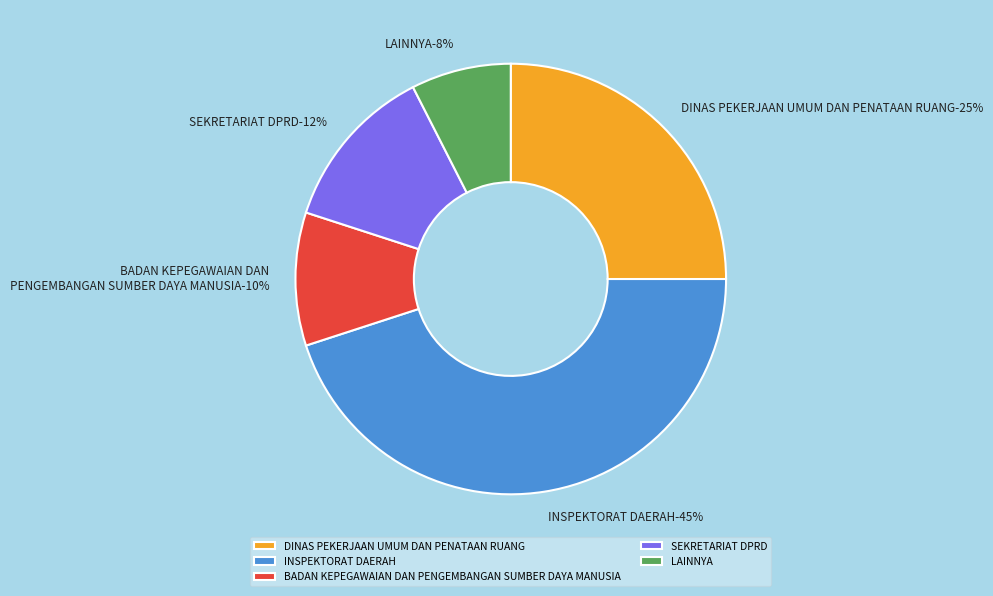

To the nearest percent, what is the average slice percentage?

20%